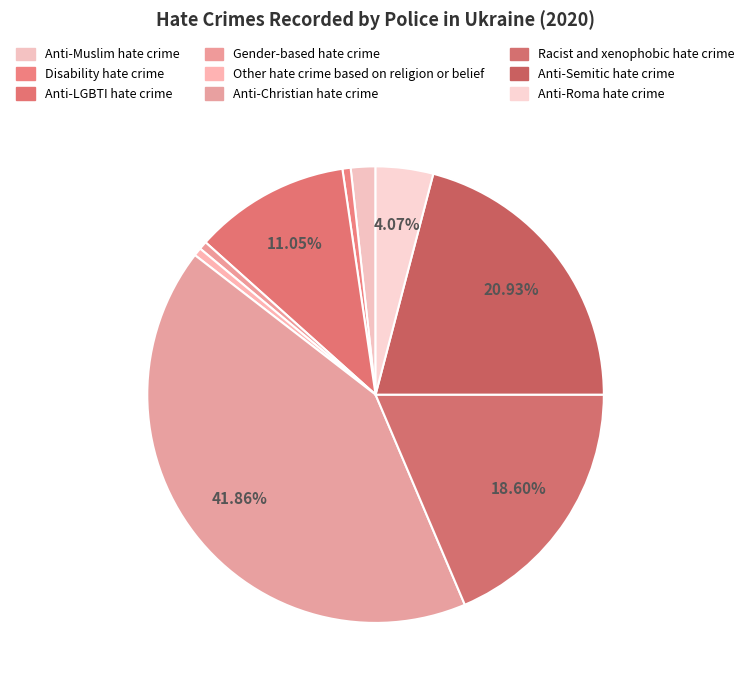

Count the number of slices in the pie.

9